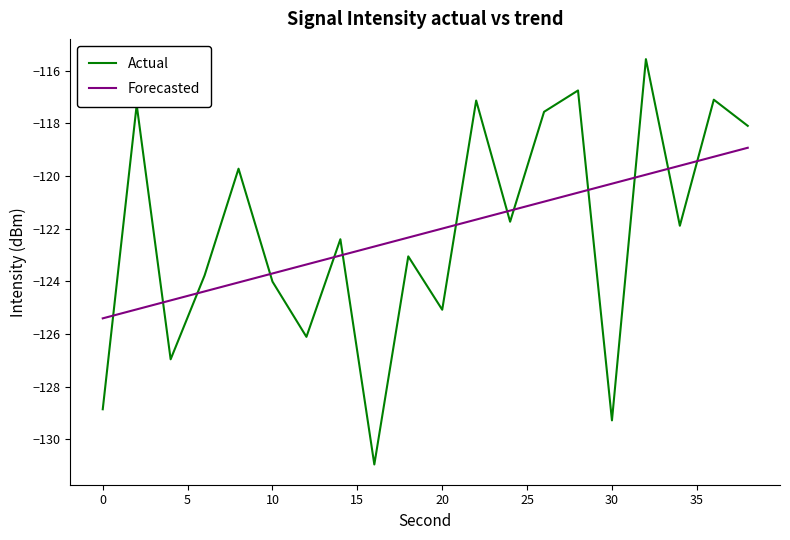

How many series are shown in this chart?

2